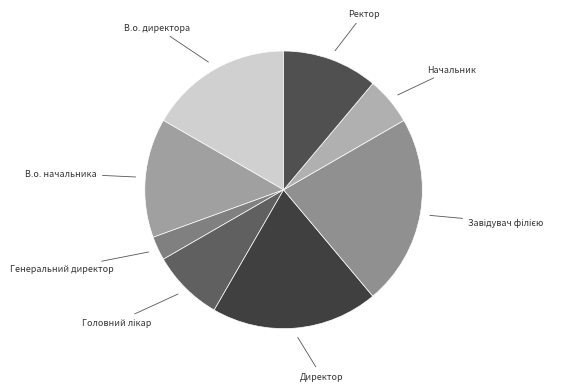

How many segments does this pie chart have?

8